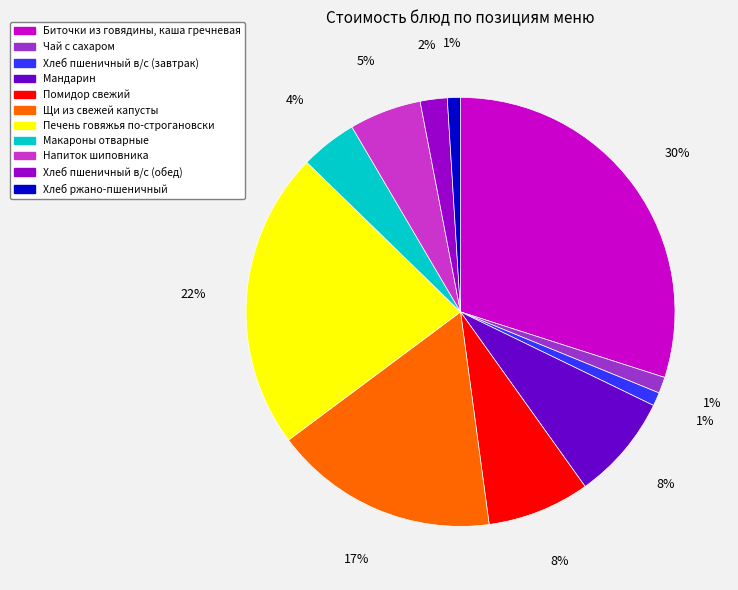

How many slices are in this pie chart?

11